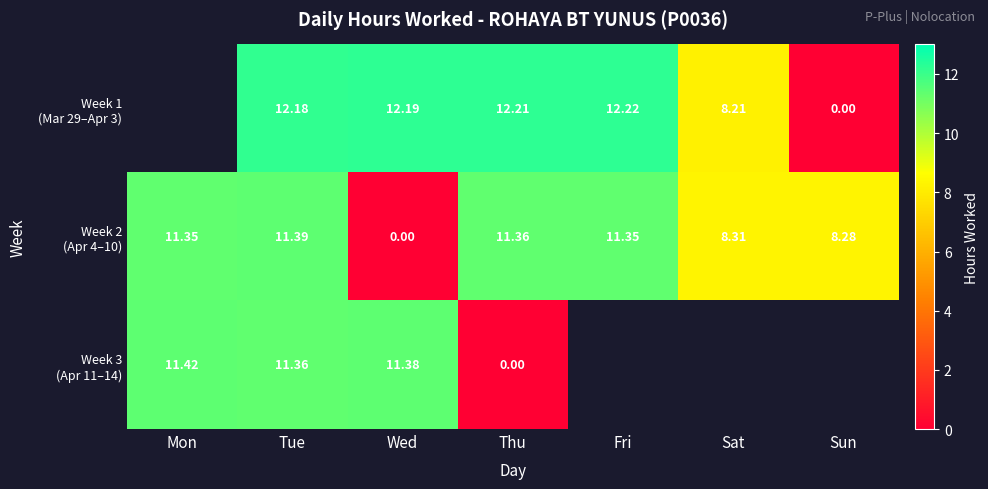

How many values in Week 1 (Mar 29–Apr 3) are above zero?

5